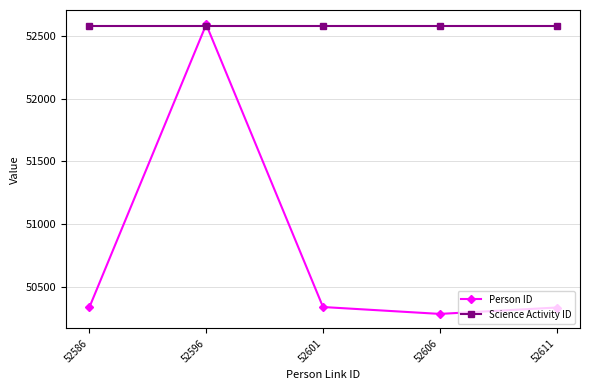

At 52606, list the series in order from smallest to largest.

Person ID, Science Activity ID